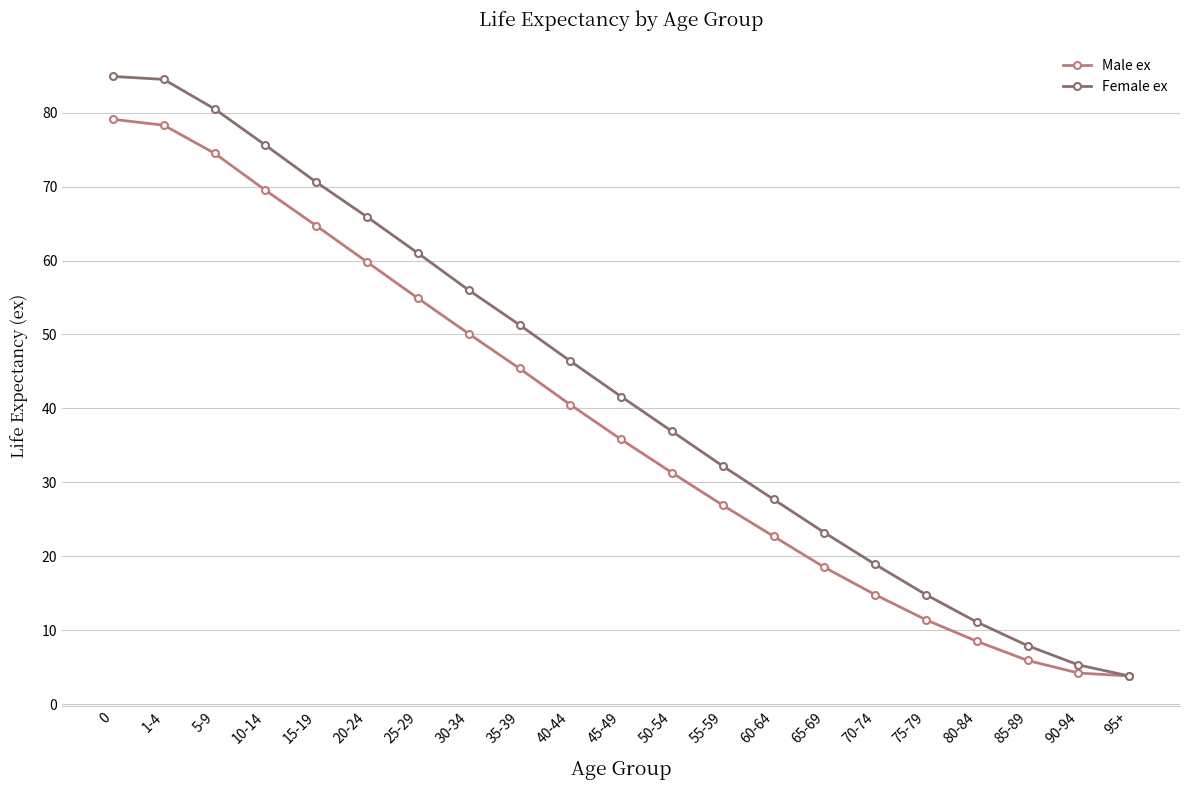

What is the difference between the highest and lowest values at 1-4?

6.2